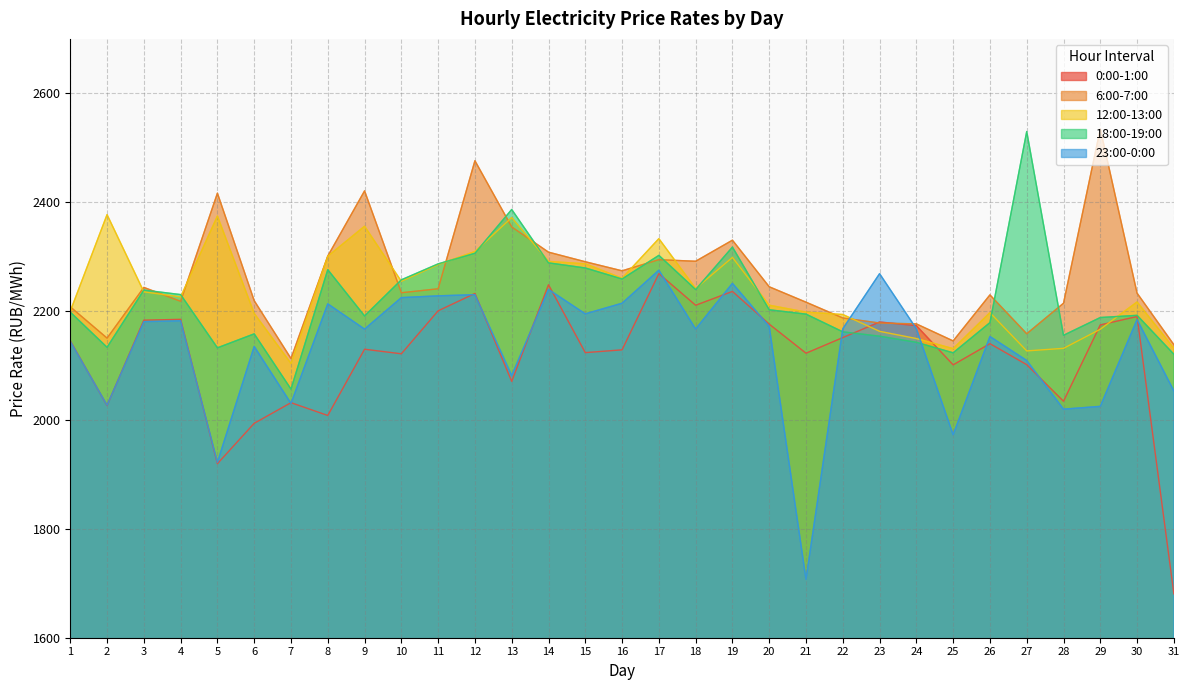

Does the chart display data point markers on the line(s)?

No